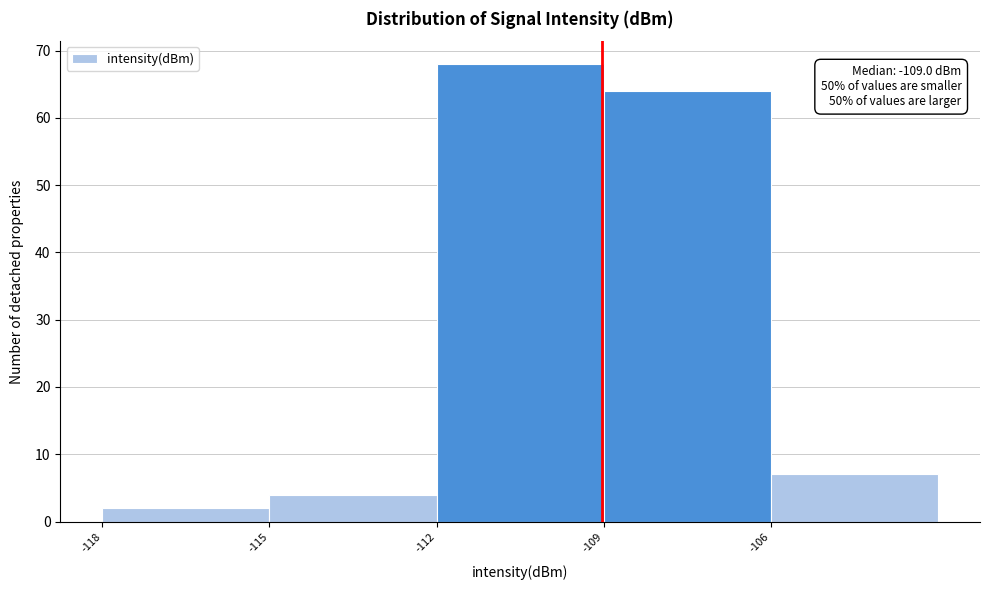

Which range on the x-axis has the tallest bar?

-112 to -109